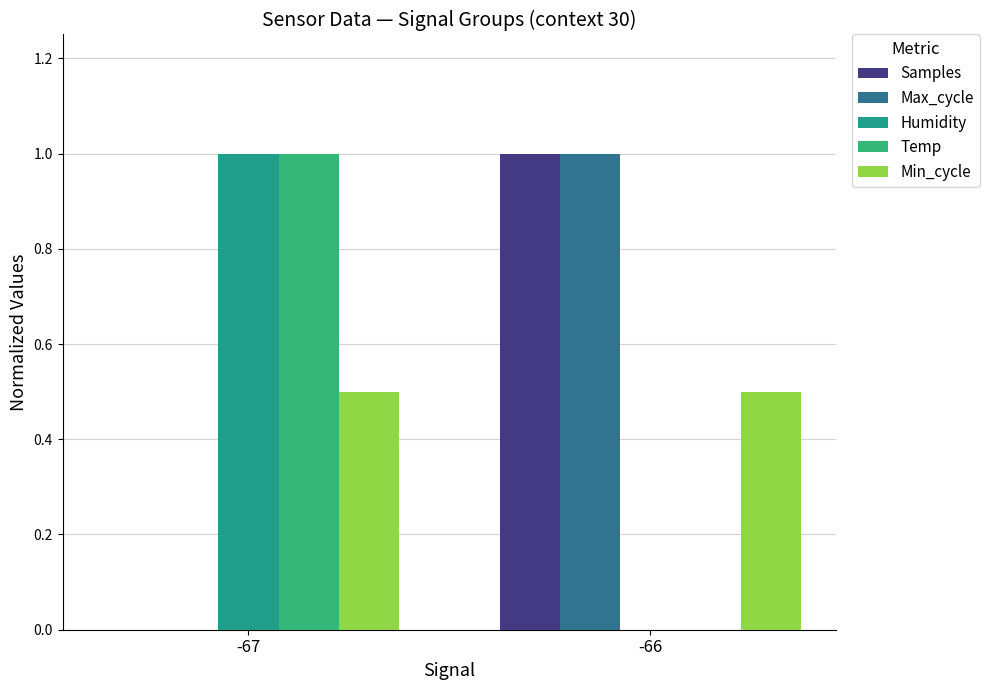

Are the bars horizontal?

No